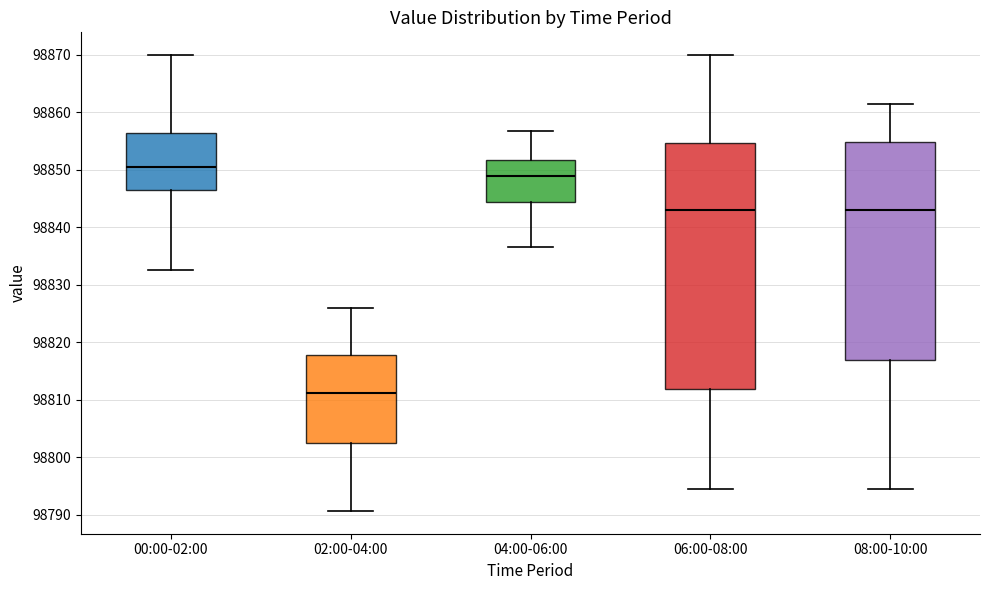

Which box has the lowest median line?

02:00-04:00